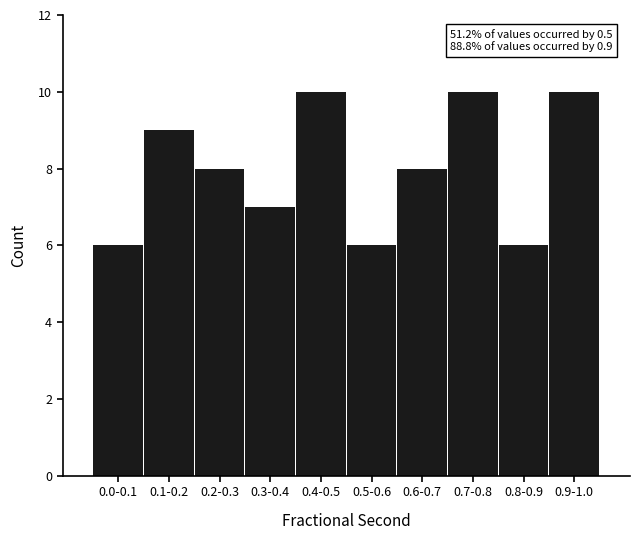

Reading left to right, what are all the values shown in this chart?

6	9	8	7	10	6	8	10	6	10